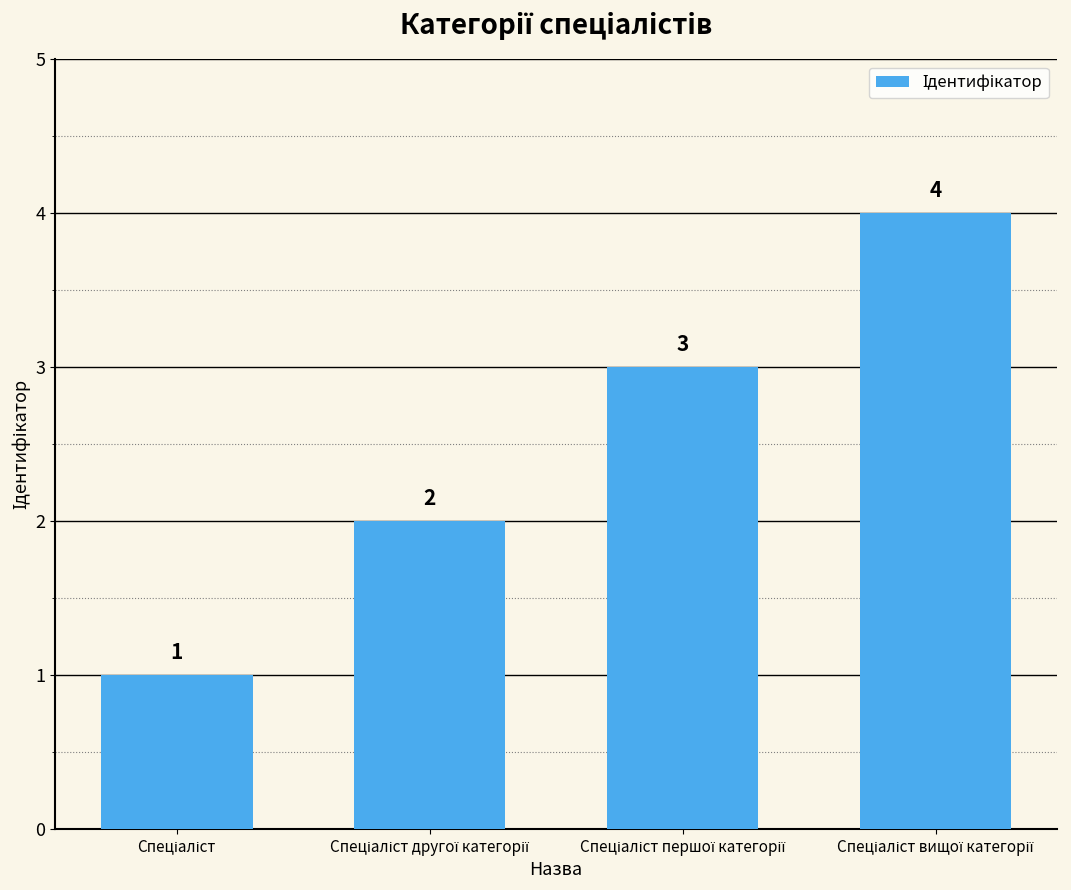

Count the values in the range 2 to 4.

3